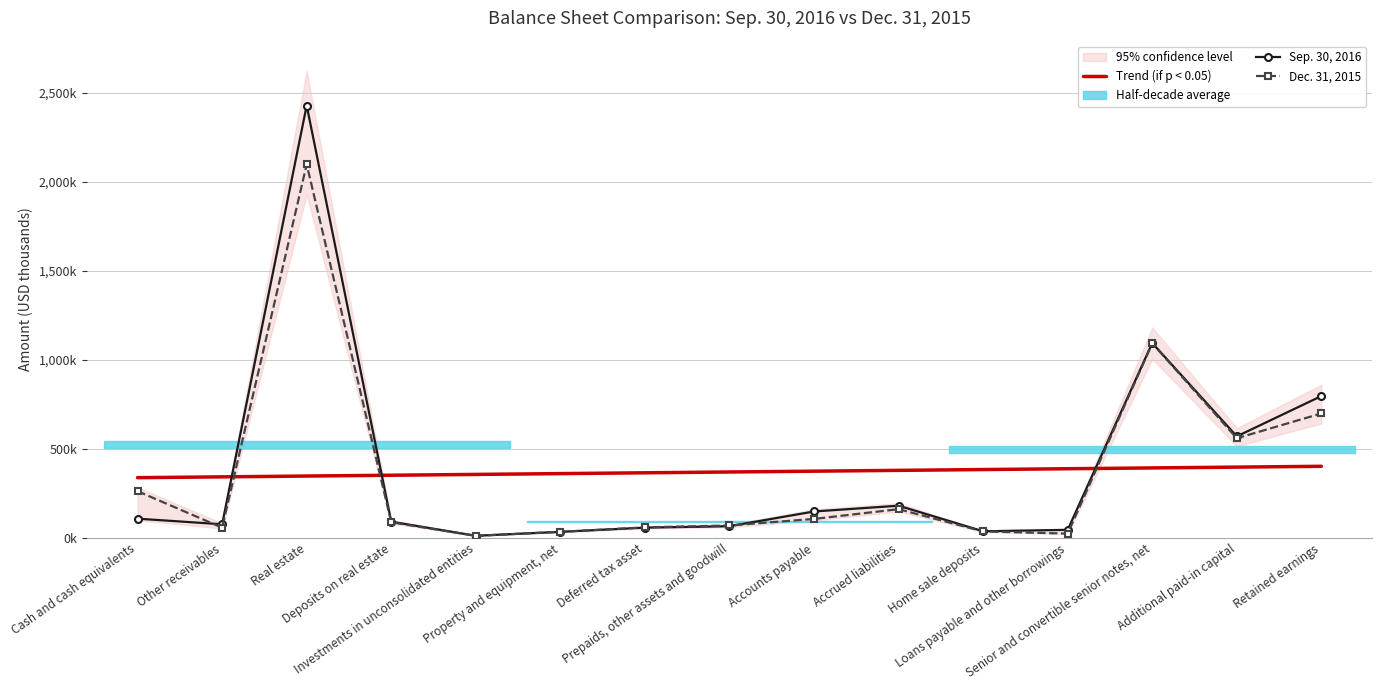

Read the Sep. 30, 2016 value at Property and equipment, net.

33983.0